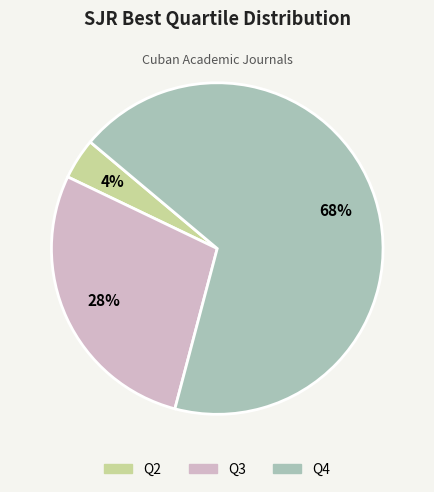

Is the sum of Q2 and Q3 greater than half?

No